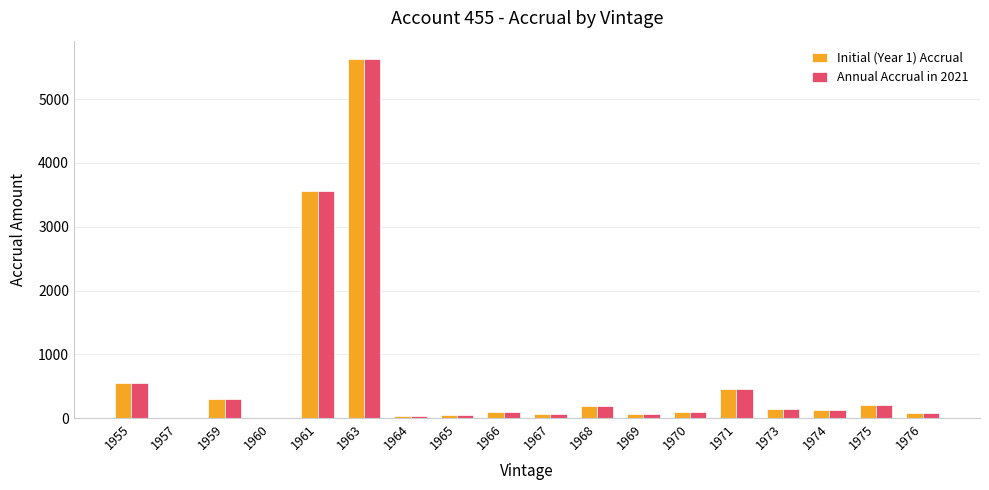

Is the value of Initial (Year 1) Accrual at 1960 greater than the value of Annual Accrual in 2021 at 1968?

No